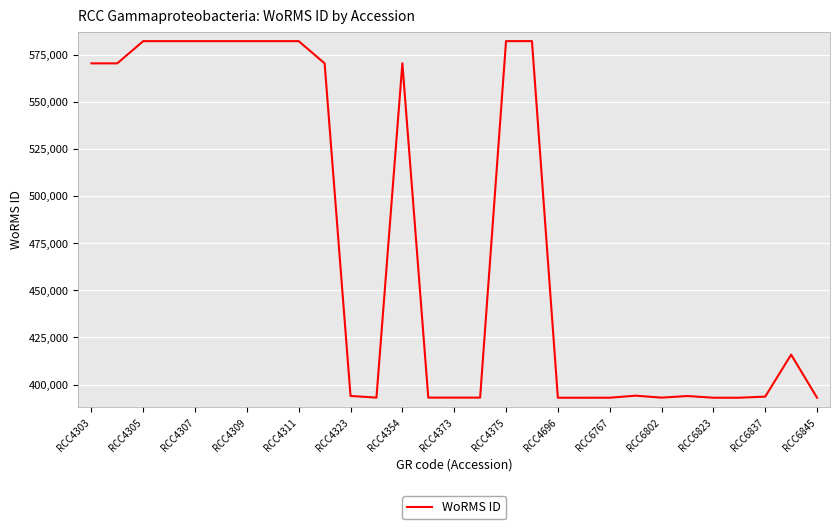

What is the greatest value displayed?

582134